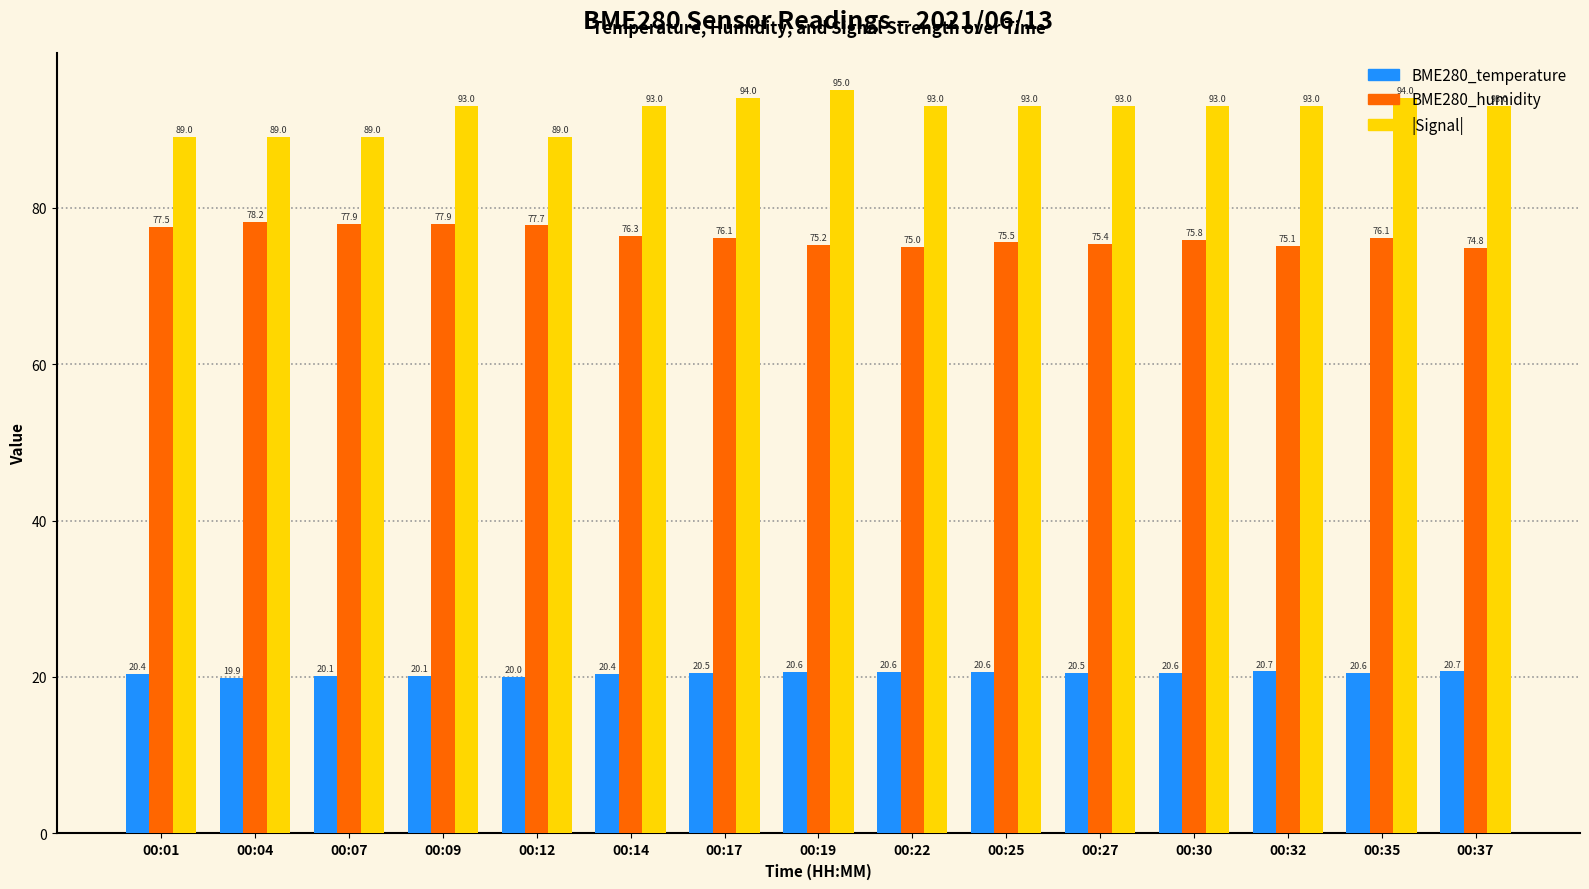

List the series in order of their overall mean, highest first.

|Signal|, BME280_humidity, BME280_temperature